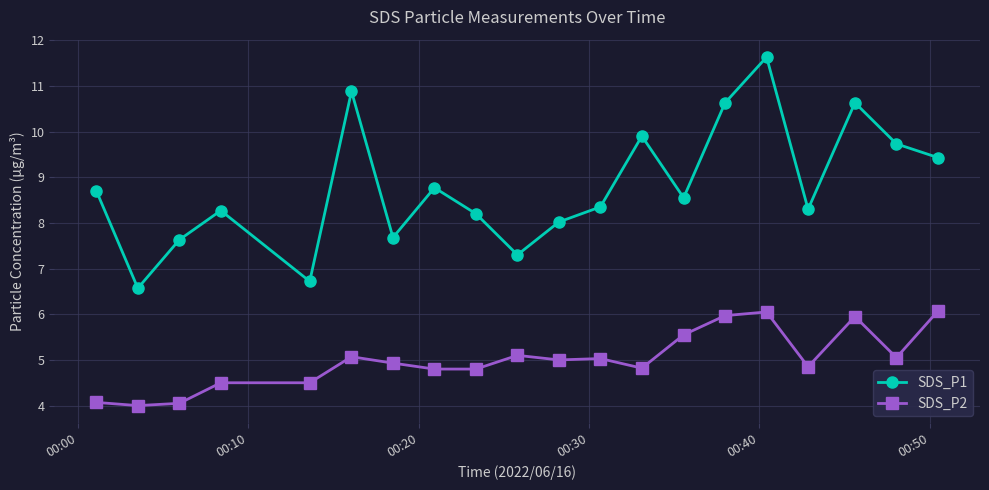

What is the minimum value shown in the chart?

4.0